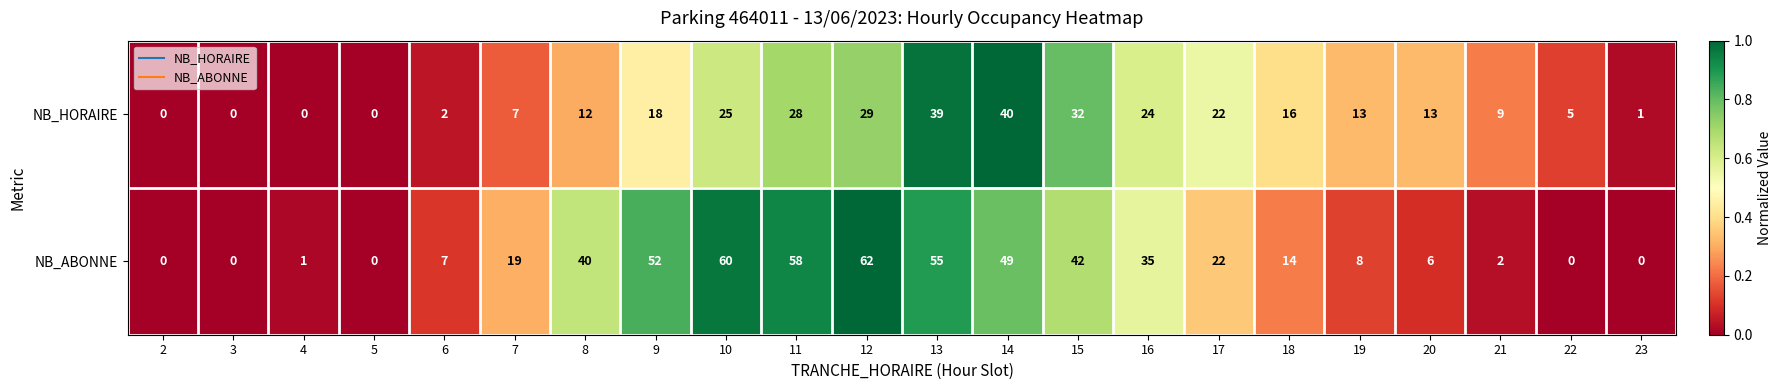

At 15, list the series in order from smallest to largest.

NB_HORAIRE, NB_ABONNE